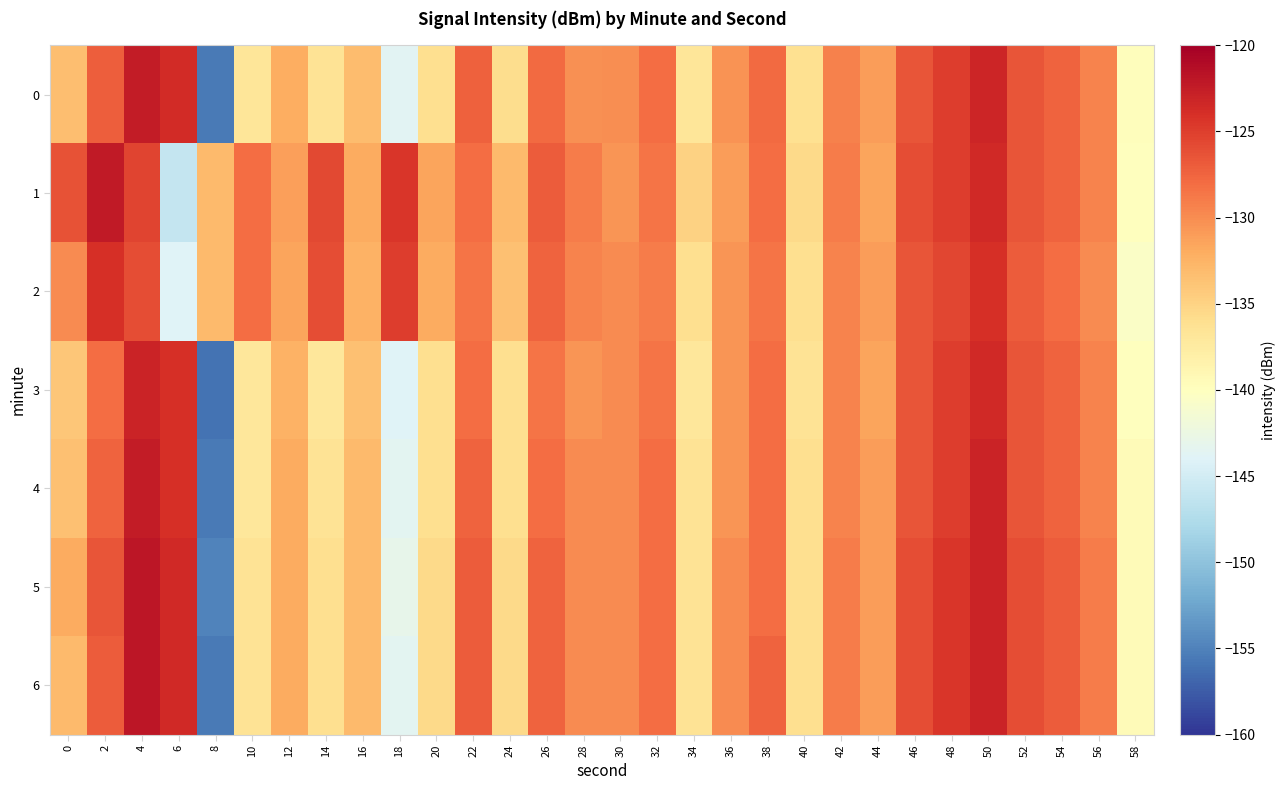

Reading left to right, what are all the values shown in this chart?

0: 0=-133.4	2=-127.0	4=-122.5	6=-123.7	8=-155.5	10=-136.8	12=-132.1	14=-136.4	16=-133.2	18=-143.6	20=-136.0	22=-127.3	24=-135.8	26=-127.9	28=-130.3	30=-130.0	32=-128.1	34=-136.8	36=-130.4	38=-128.0	40=-136.1	42=-129.3	44=-131.1	46=-126.4	48=-124.9	50=-123.2	52=-126.5	54=-127.4	56=-129.5	58=-139.8
1: 0=-126.4	2=-122.3	4=-125.4	6=-146.1	8=-133.0	10=-128.0	12=-131.1	14=-125.7	16=-132.0	18=-124.5	20=-131.5	22=-128.0	24=-133.0	26=-127.0	28=-129.0	30=-130.5	32=-128.5	34=-135.0	36=-131.0	38=-128.0	40=-135.5	42=-129.0	44=-131.5	46=-126.0	48=-125.0	50=-123.5	52=-126.5	54=-127.5	56=-129.5	58=-140.0
2: 0=-130.0	2=-124.0	4=-126.0	6=-144.0	8=-133.0	10=-128.0	12=-131.5	14=-126.0	16=-132.5	18=-125.0	20=-132.0	22=-128.5	24=-133.5	26=-127.5	28=-129.5	30=-130.0	32=-129.0	34=-136.0	36=-130.5	38=-128.5	40=-136.0	42=-129.5	44=-131.0	46=-126.5	48=-125.5	50=-124.0	52=-127.0	54=-128.0	56=-130.0	58=-140.5
3: 0=-134.0	2=-128.0	4=-123.0	6=-124.0	8=-156.0	10=-137.0	12=-132.5	14=-137.0	16=-133.5	18=-144.0	20=-136.0	22=-128.0	24=-136.0	26=-128.5	28=-130.5	30=-130.0	32=-128.5	34=-137.0	36=-130.5	38=-128.0	40=-136.5	42=-129.5	44=-131.5	46=-126.5	48=-125.0	50=-123.5	52=-126.5	54=-127.5	56=-129.5	58=-140.0
4: 0=-133.5	2=-127.5	4=-122.5	6=-124.0	8=-155.5	10=-137.0	12=-132.0	14=-136.5	16=-133.0	18=-143.5	20=-136.0	22=-127.5	24=-136.0	26=-128.0	28=-130.0	30=-130.0	32=-128.0	34=-136.5	36=-130.5	38=-128.0	40=-136.0	42=-129.5	44=-131.0	46=-126.5	48=-125.0	50=-123.0	52=-126.5	54=-127.5	56=-129.5	58=-139.5
5: 0=-132.0	2=-126.5	4=-122.0	6=-123.5	8=-155.0	10=-136.5	12=-132.0	14=-136.0	16=-133.0	18=-143.0	20=-135.5	22=-127.0	24=-135.5	26=-127.5	28=-130.0	30=-130.0	32=-128.0	34=-136.5	36=-130.0	38=-128.0	40=-136.0	42=-129.0	44=-131.0	46=-126.0	48=-124.5	50=-123.0	52=-126.0	54=-127.0	56=-129.0	58=-139.5
6: 0=-133.0	2=-127.0	4=-122.0	6=-123.5	8=-155.5	10=-136.5	12=-132.0	14=-136.0	16=-133.0	18=-143.5	20=-135.5	22=-127.0	24=-135.5	26=-127.5	28=-130.0	30=-130.0	32=-128.0	34=-136.5	36=-130.0	38=-127.5	40=-136.0	42=-129.0	44=-131.0	46=-126.0	48=-124.5	50=-123.0	52=-126.0	54=-127.0	56=-129.0	58=-139.5